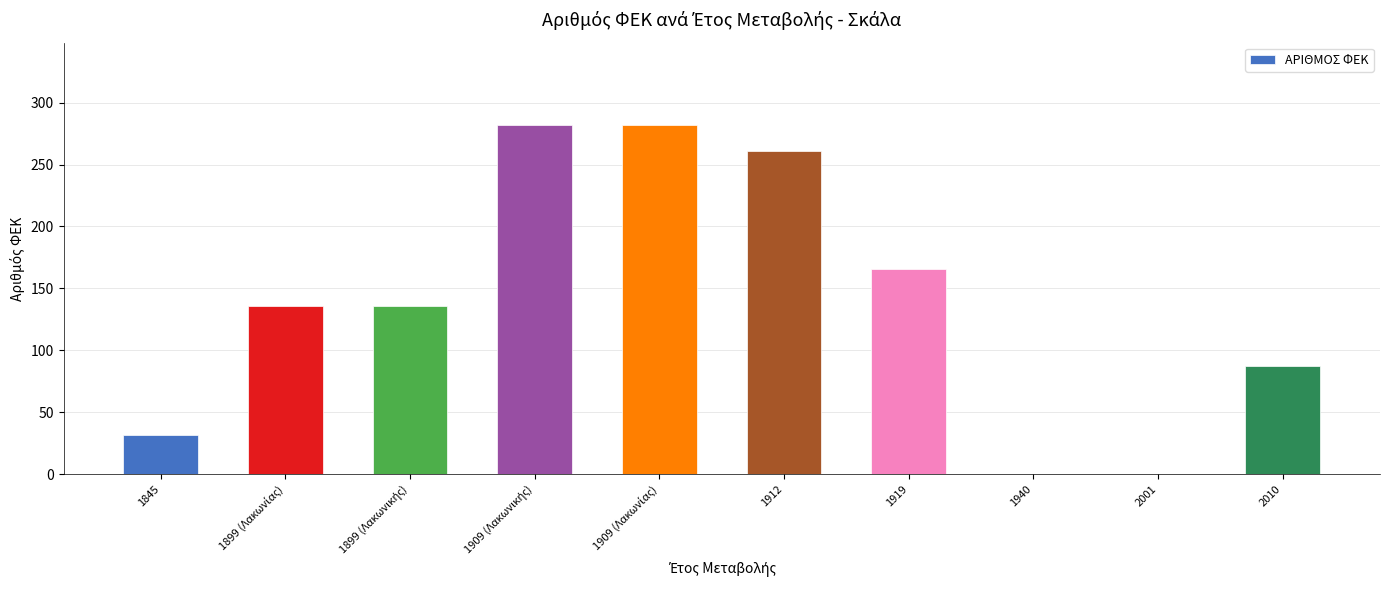

What is the sum of the values at 1940 and 1912?

261